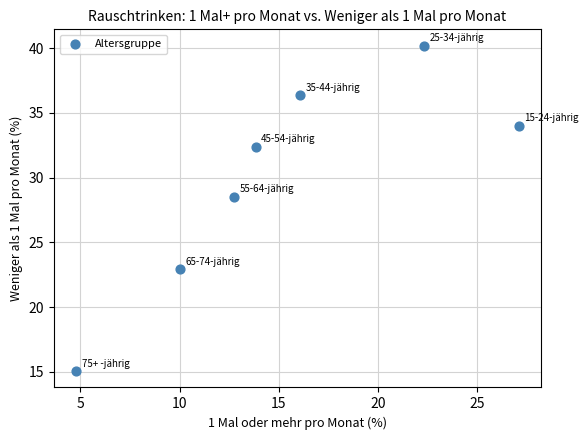

What Y value in the scatter plot is closest to 27?

28.5